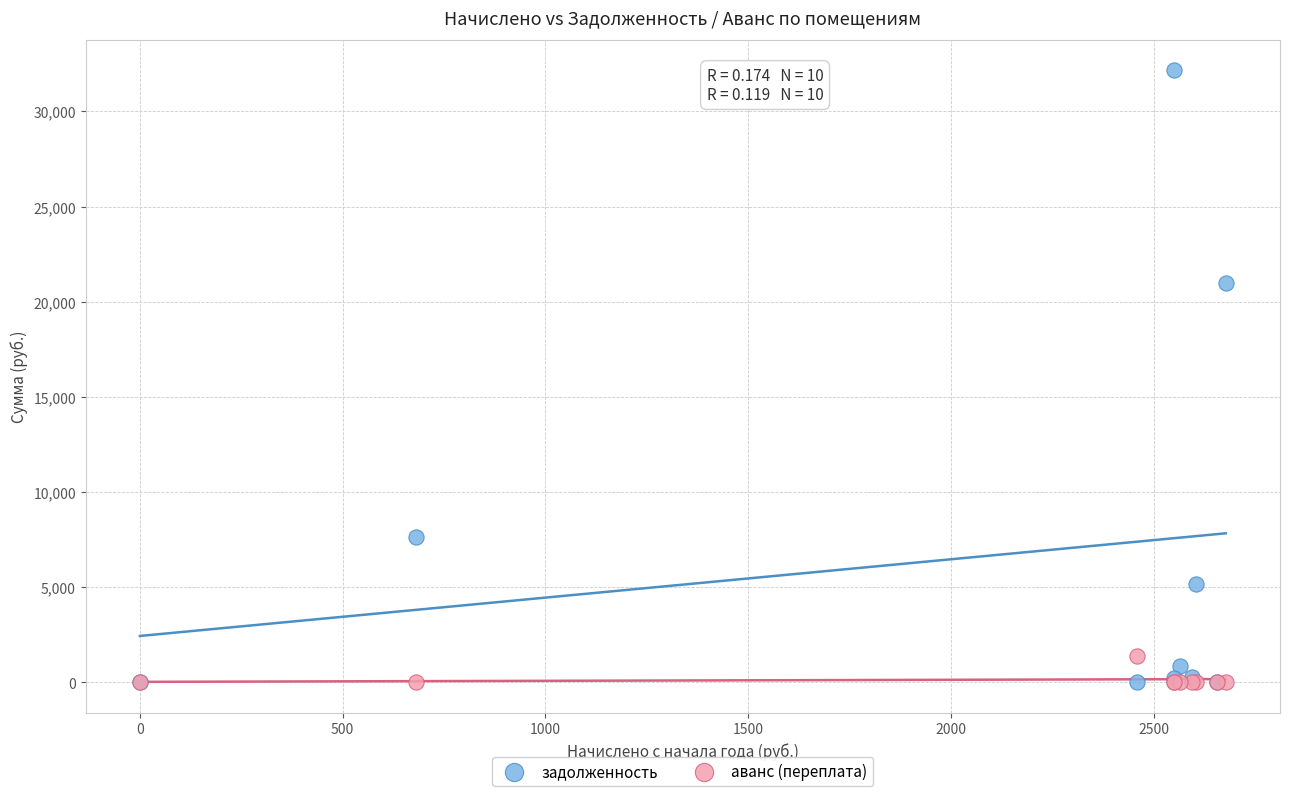

Which series reaches the maximum Y coordinate?

задолженность